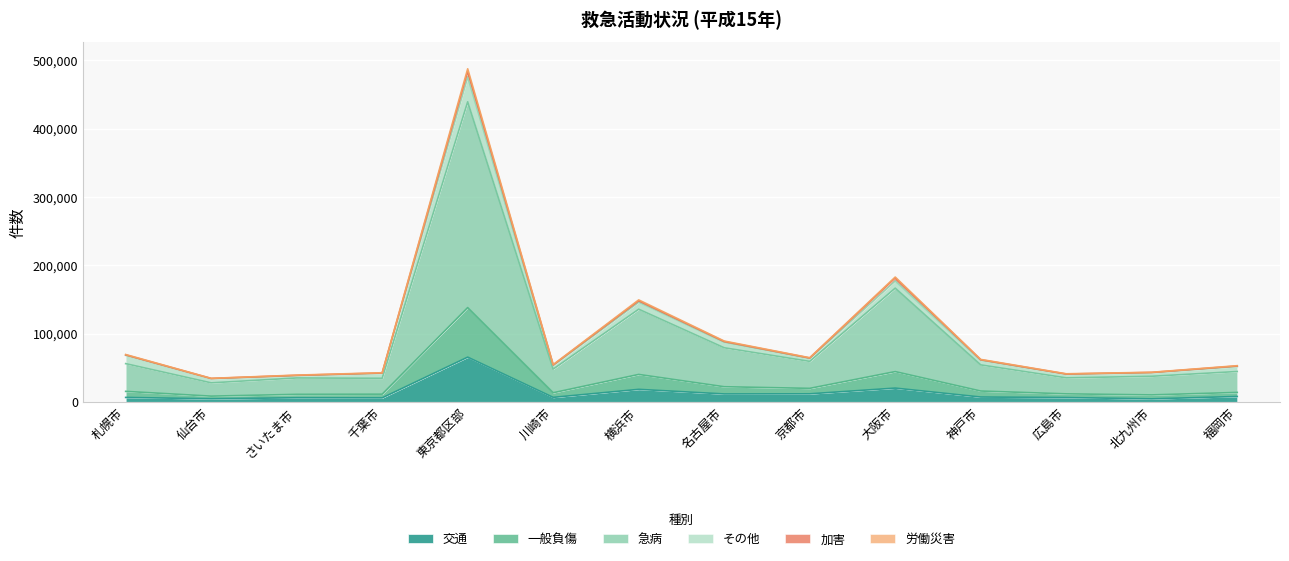

What is the maximum value for 交通?

65411